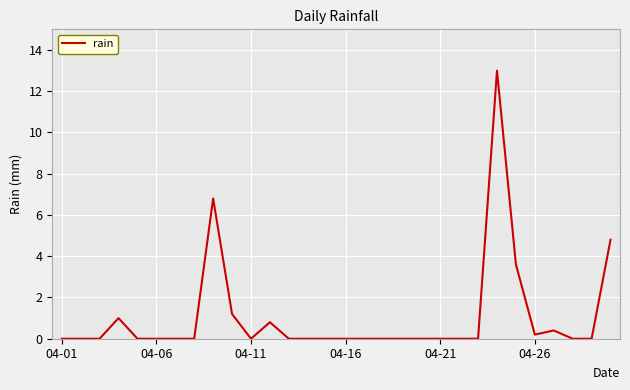

What is the maximum value shown in the chart?

13.0